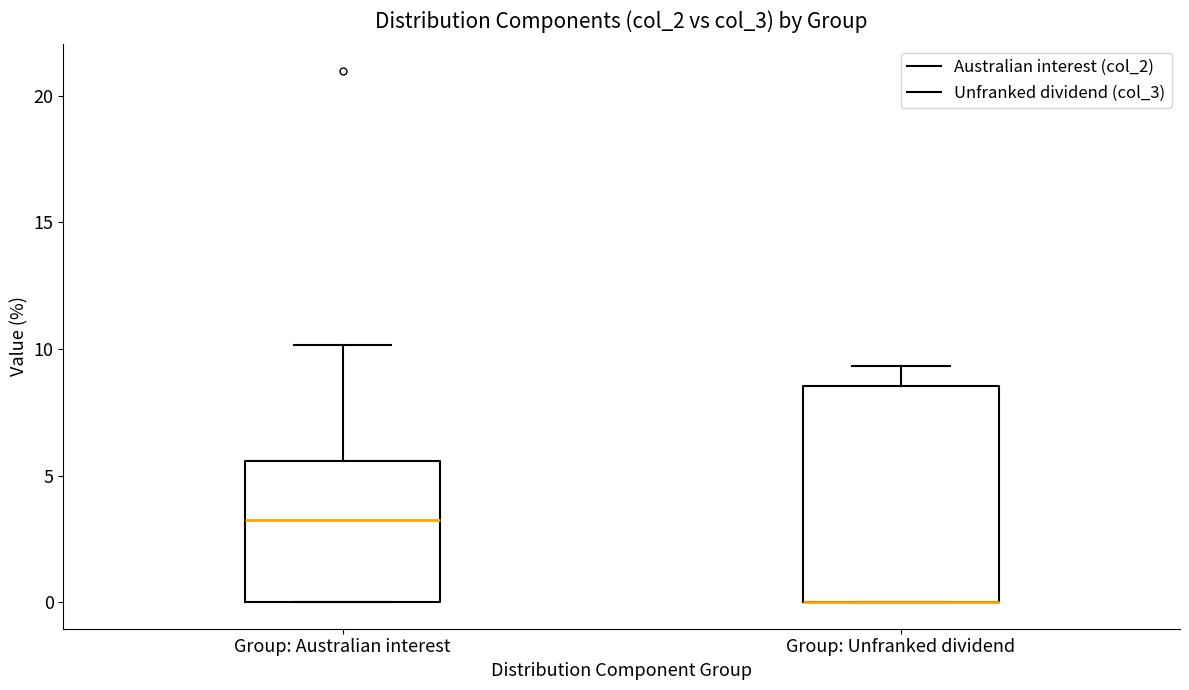

Where does the upper whisker of the box for Group: Unfranked dividend end on the y-axis? The values are not printed on the chart, so give them approximately, as read against the axis.

9.5